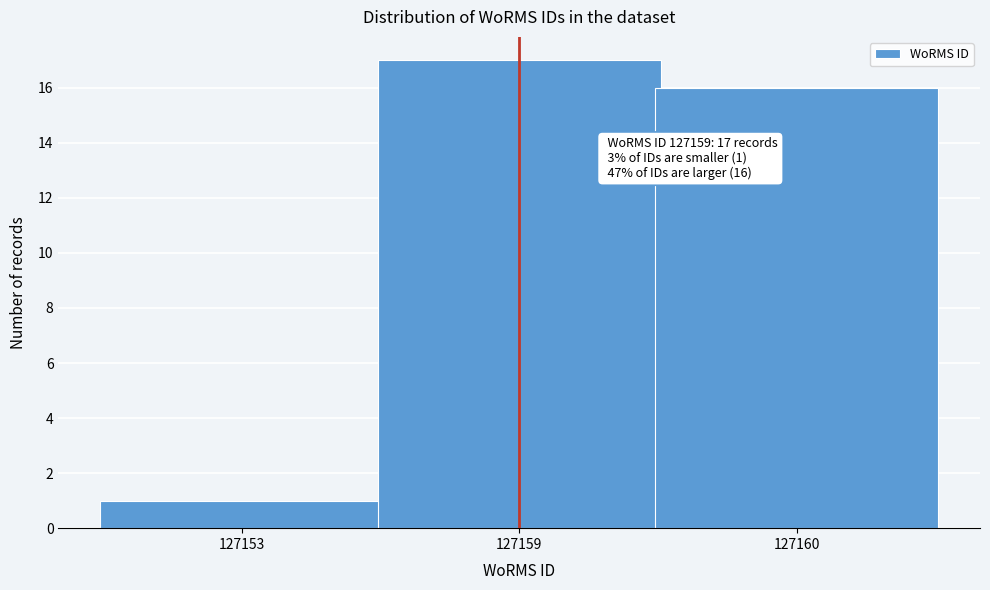

Reading right to left, extract all data points from this chart.

127160=16	127159=17	127153=1